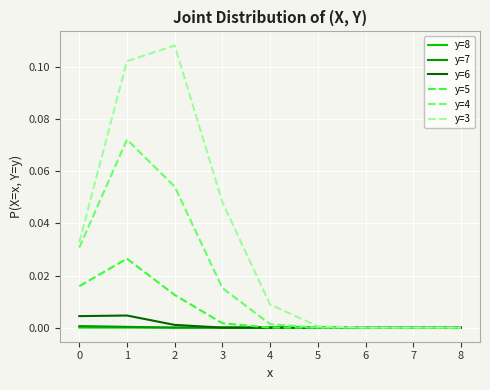

What are all the series names shown in the legend?

y=8, y=7, y=6, y=5, y=4, y=3